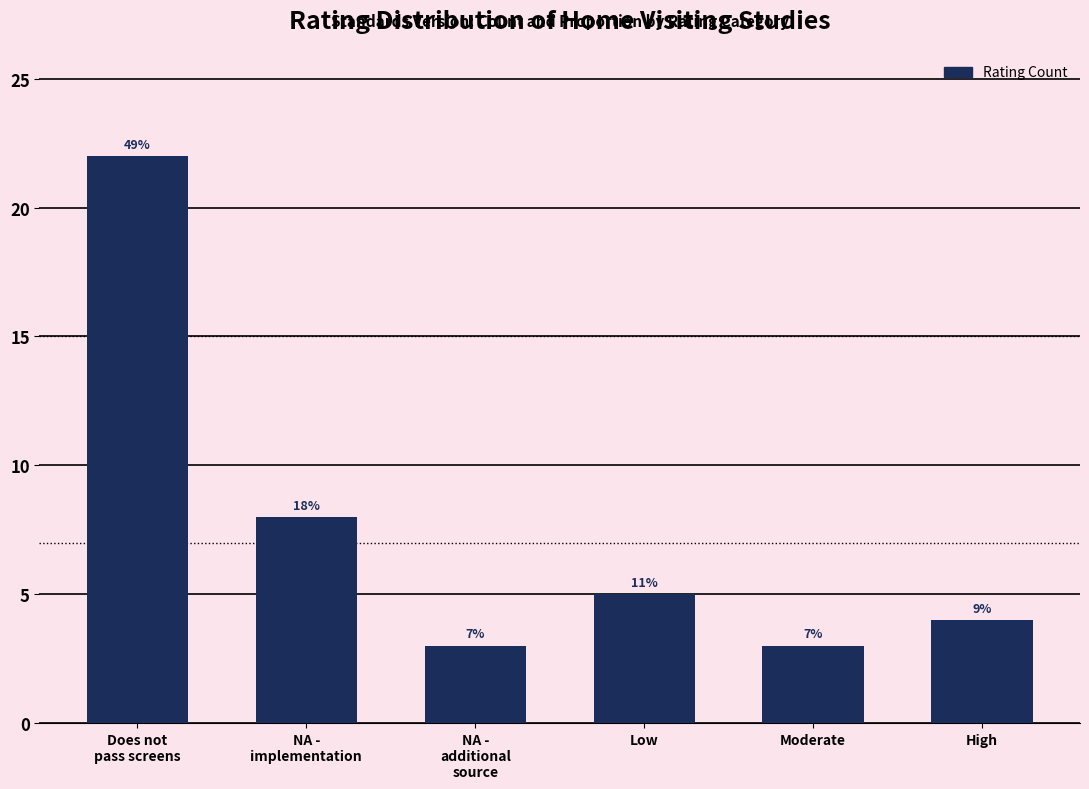

Does the chart contain any negative values?

No